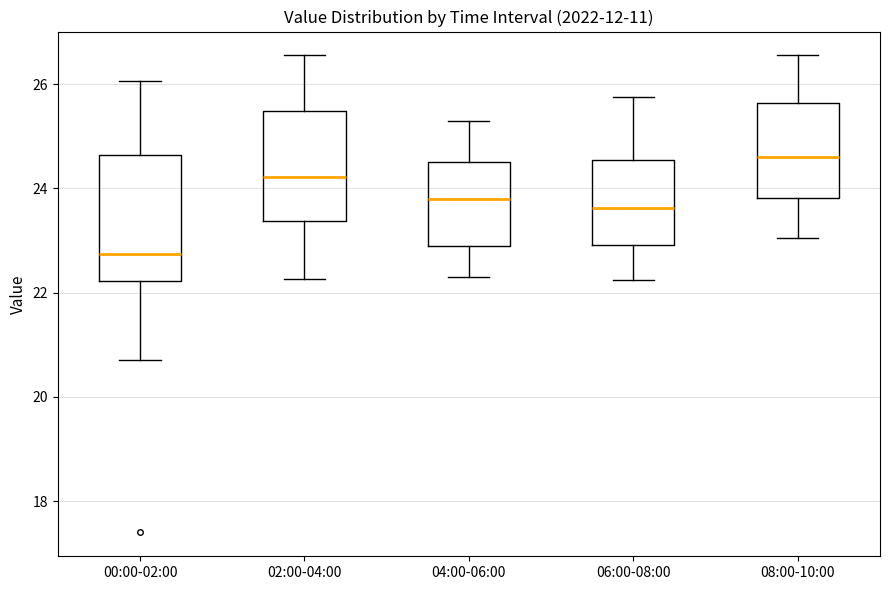

Where is the upper edge of the box for 06:00-08:00 on the y-axis? The values are not printed on the chart, so give them approximately, as read against the axis.

24.6